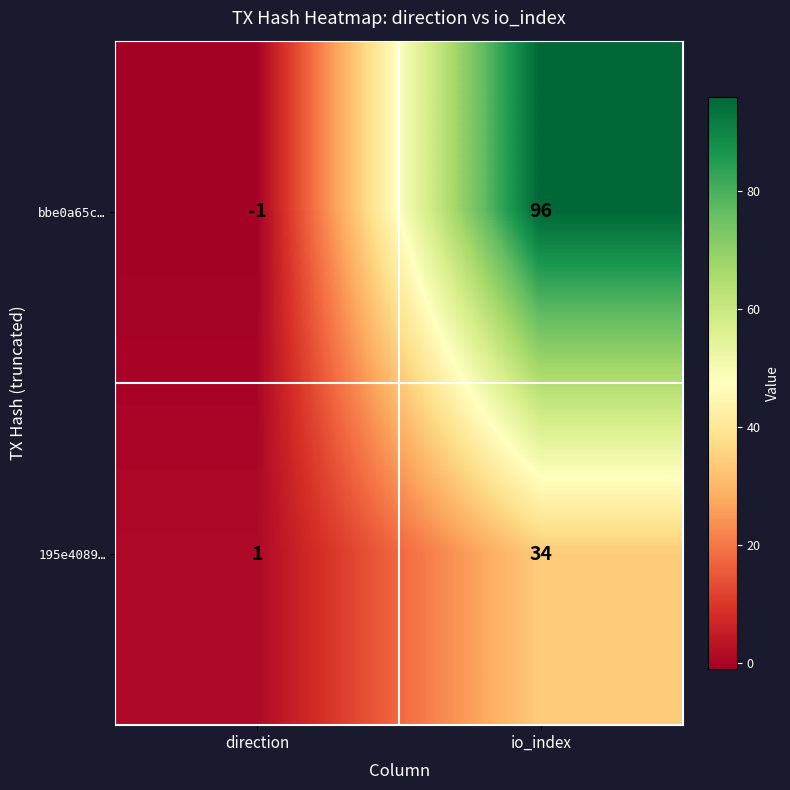

List the series in order of their overall mean, lowest first.

195e4089…, bbe0a65c…